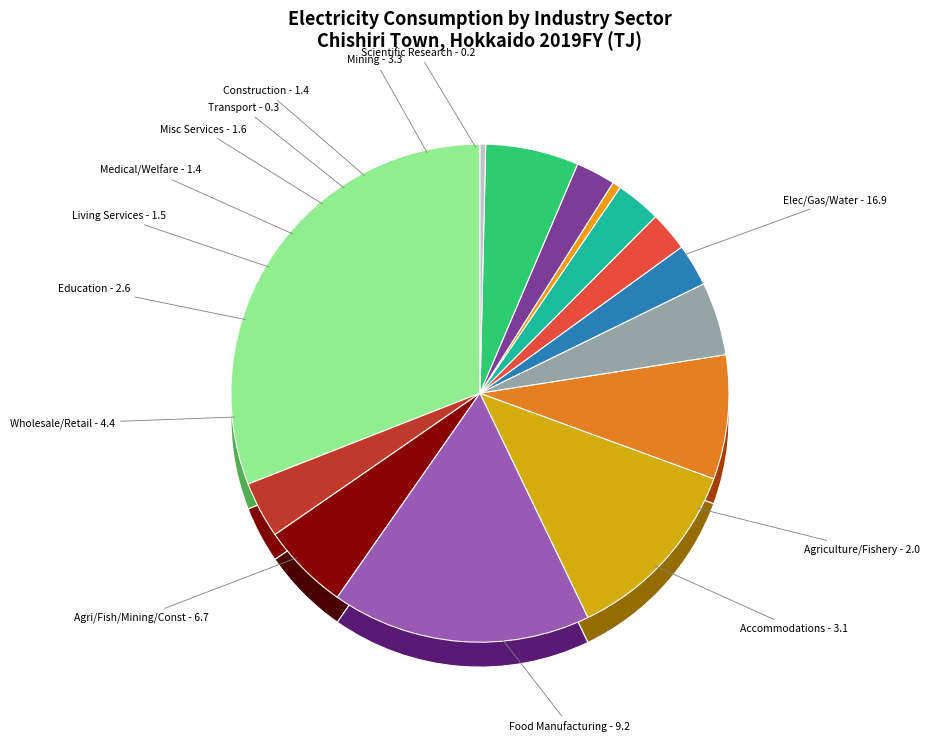

How many segments does this pie chart have?

14